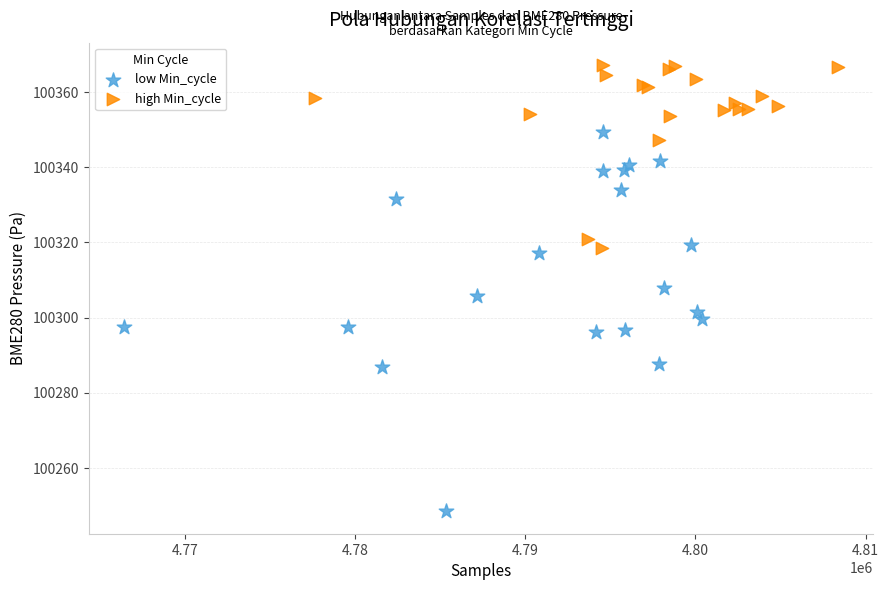

Which series contains the lowest Y value?

low Min_cycle